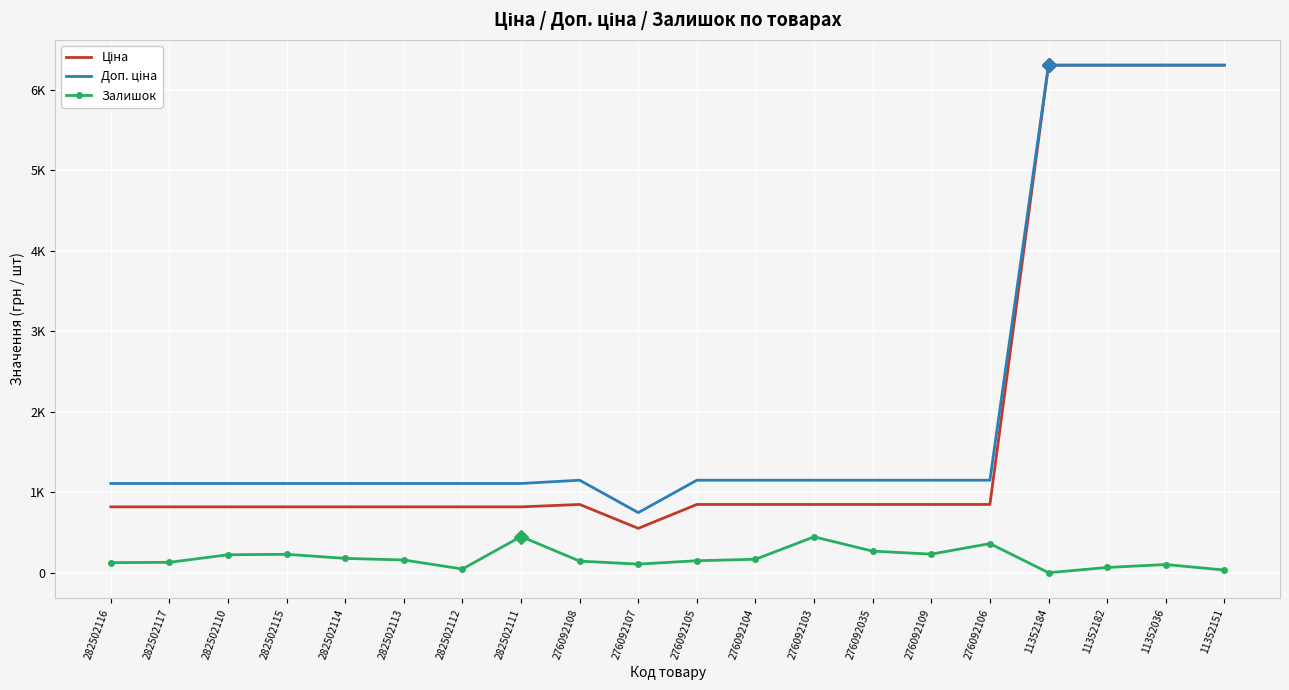

True or false: Доп. ціна and Залишок intersect in this chart.

False